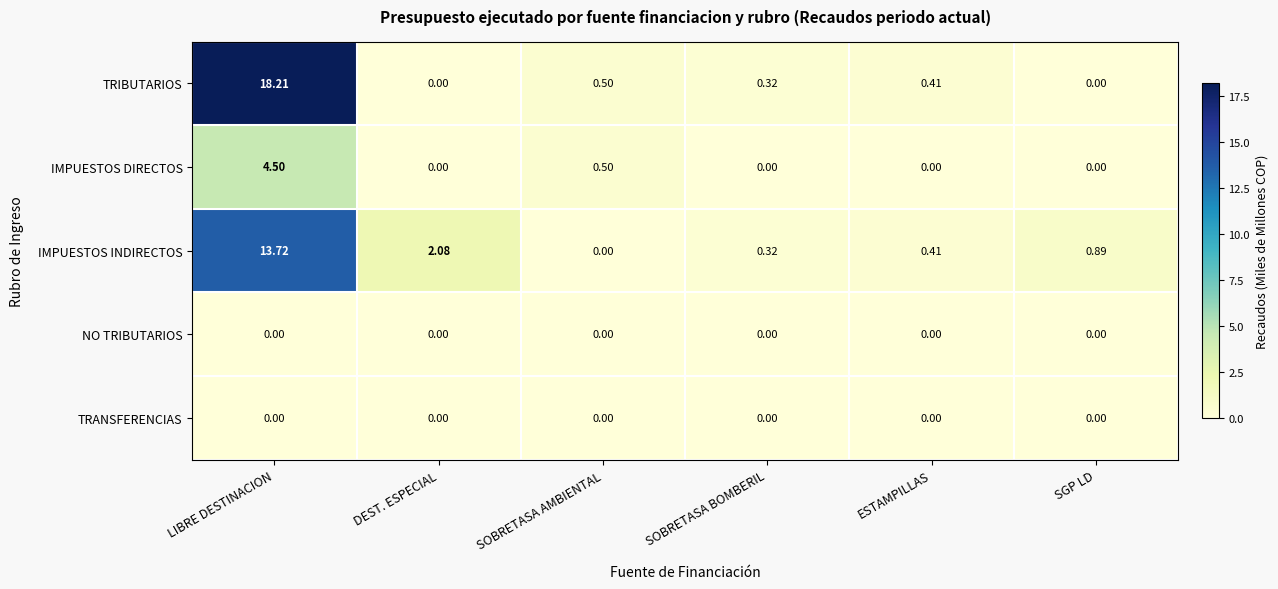

Which series has the largest range (max minus min)?

TRIBUTARIOS